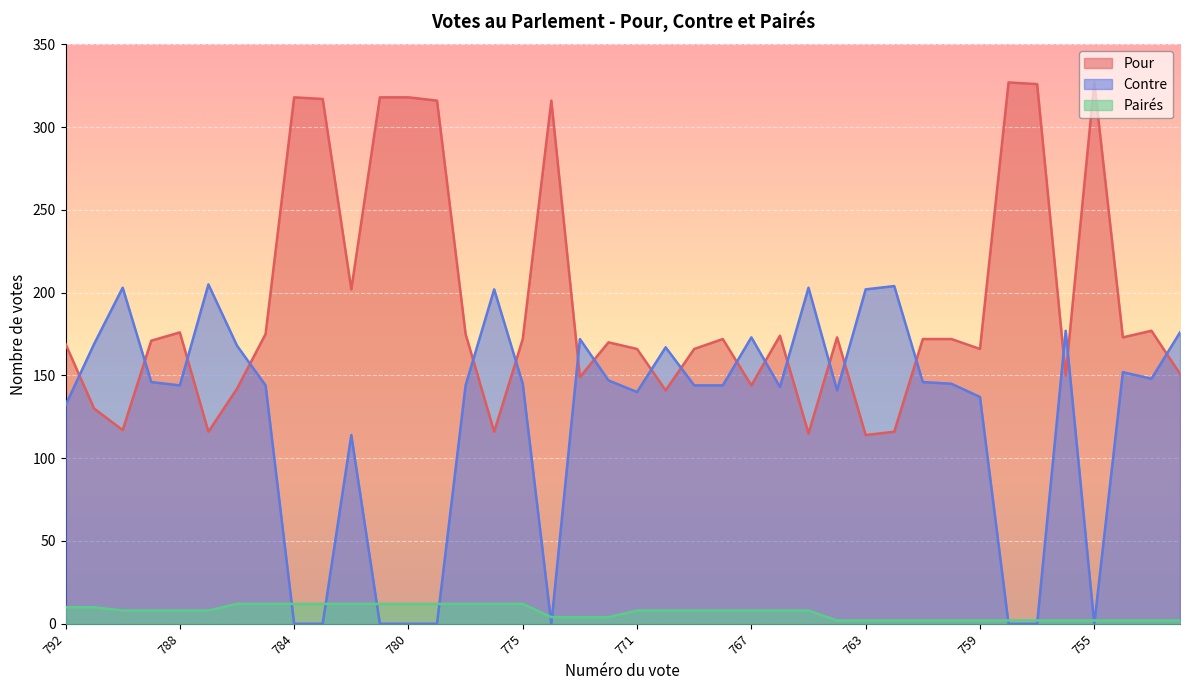

What is the value of the Pour point at the 28th from the left?

173